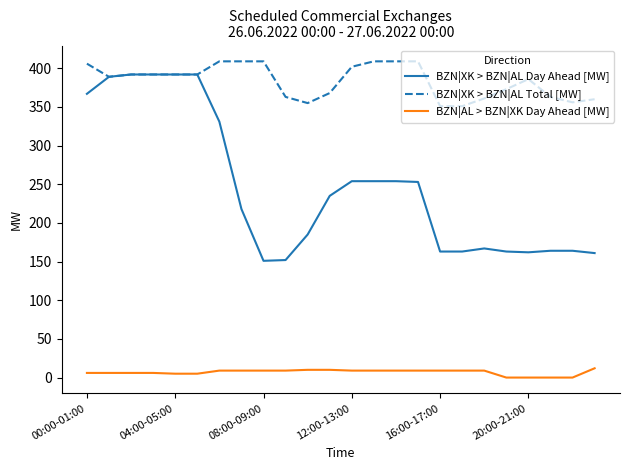

List the series in order of their overall mean, lowest first.

BZN|AL > BZN|XK Day Ahead [MW], BZN|XK > BZN|AL Day Ahead [MW], BZN|XK > BZN|AL Total [MW]